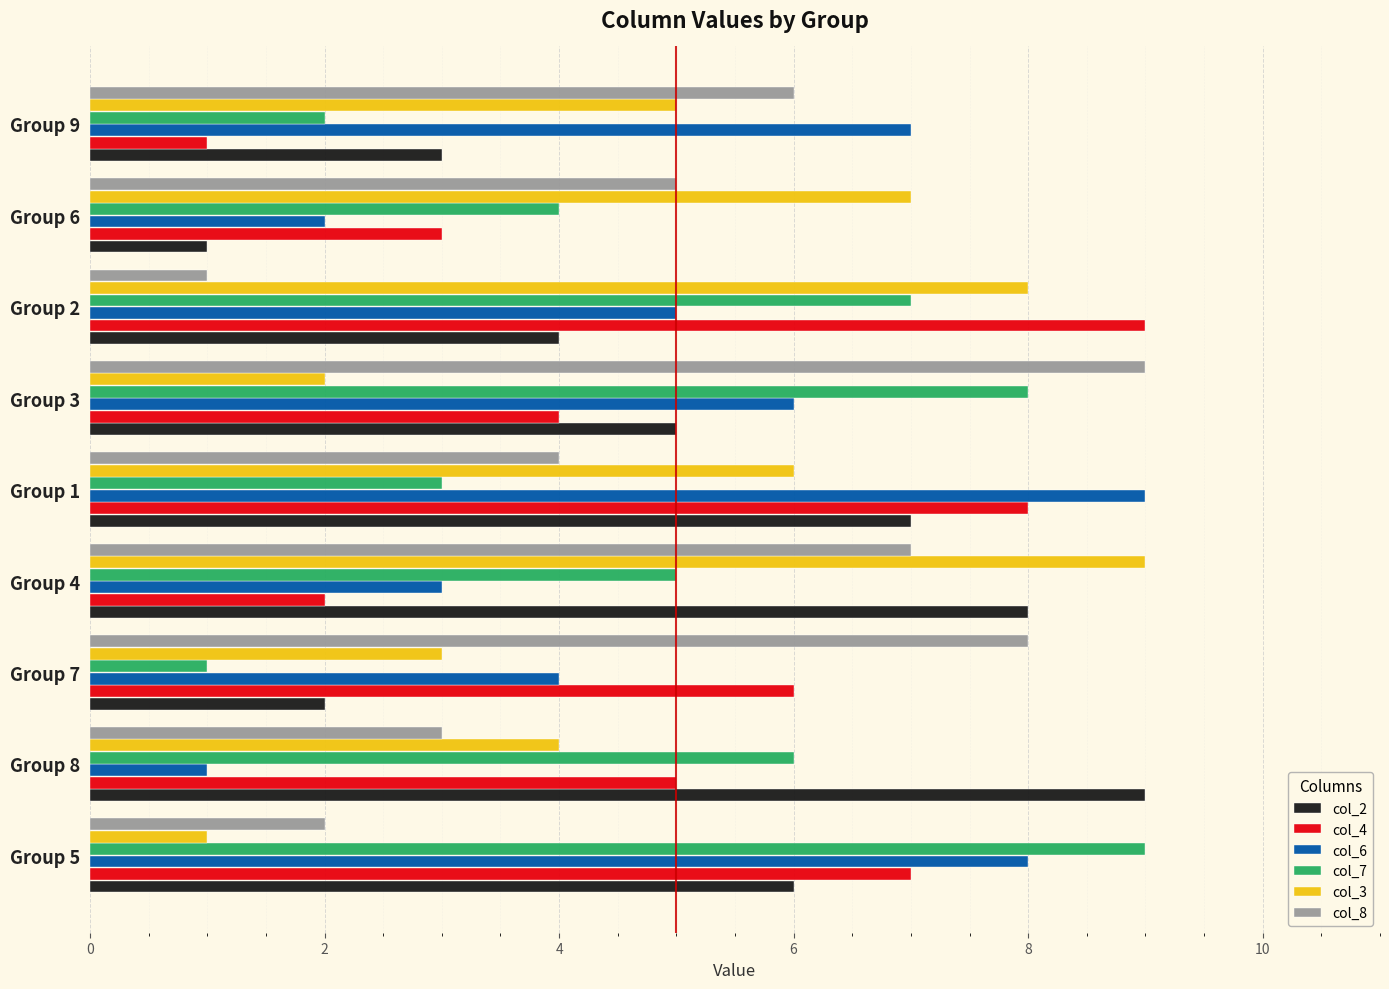

List the labels in order of col_7 value, largest first.

Group 5, Group 3, Group 2, Group 8, Group 4, Group 6, Group 1, Group 9, Group 7